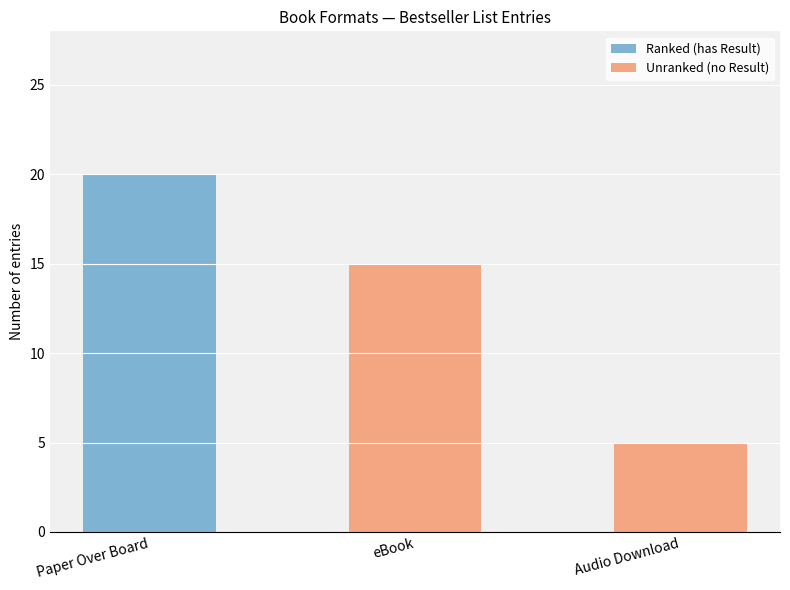

Is it true that Ranked (has Result) equals 0 at eBook?

True